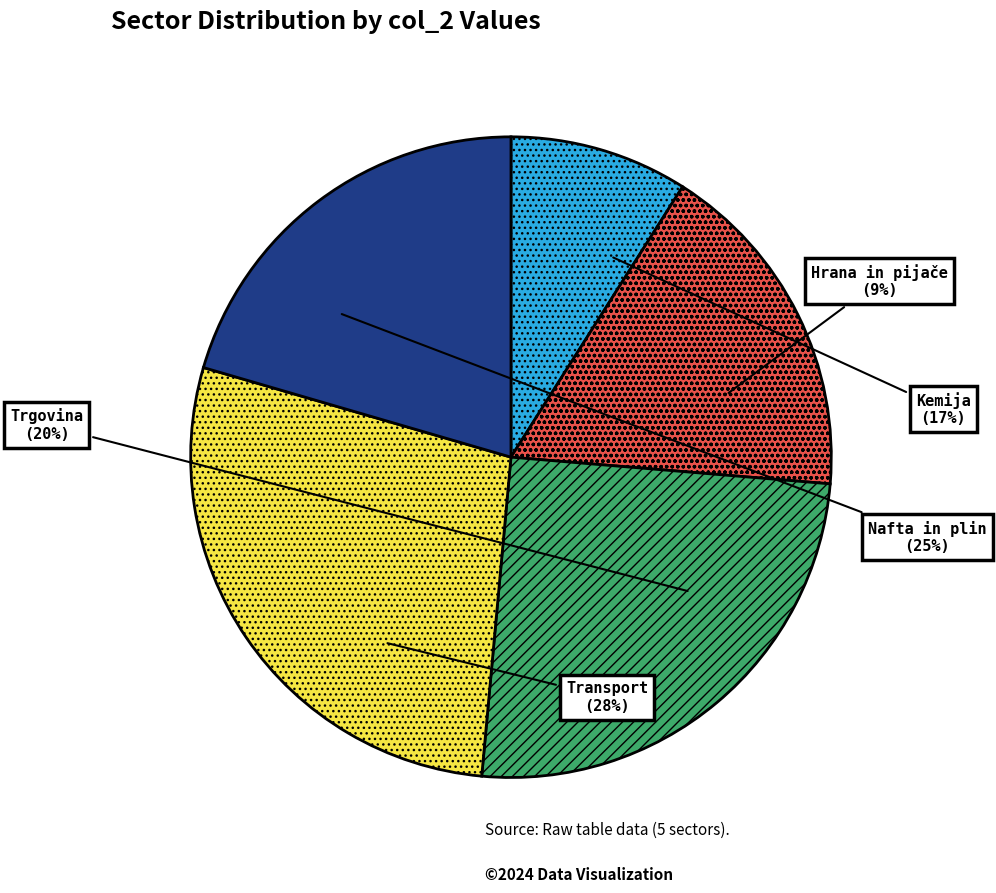

Rank the categories by value from lowest to highest.

Hrana in pijače, Kemija, Trgovina, Nafta in plin, Transport